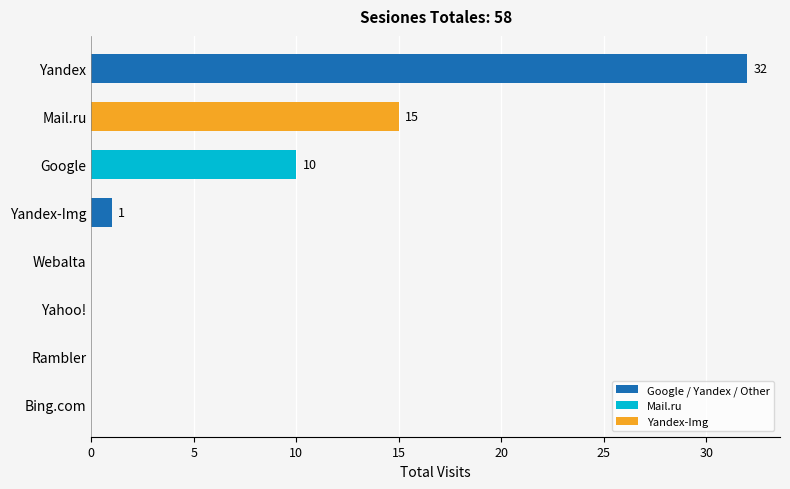

Are the bars grouped side by side (vs. stacked)?

No